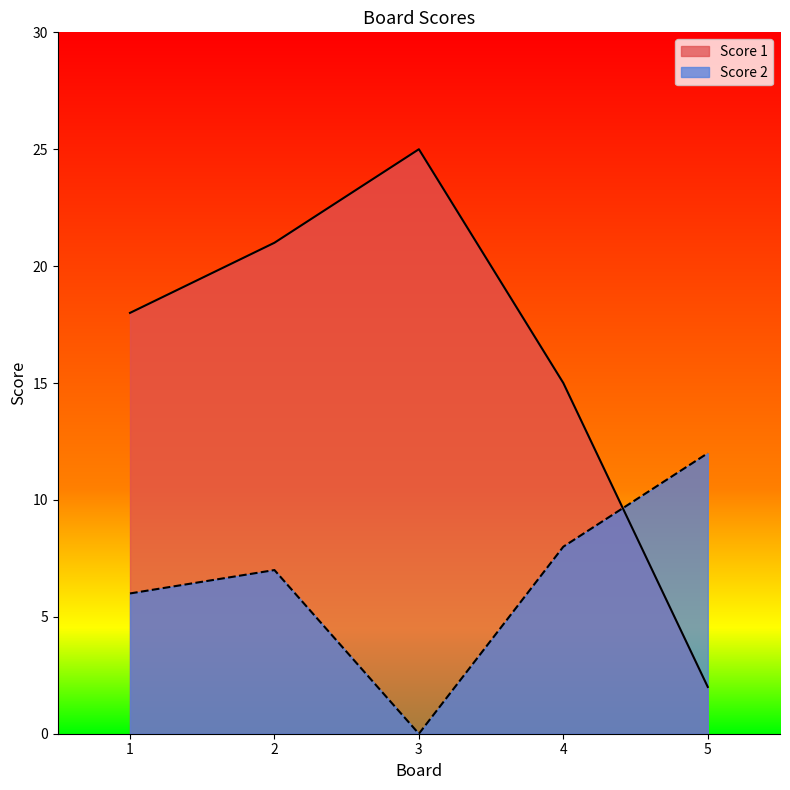

What is the highest value of the Score 2 series?

12